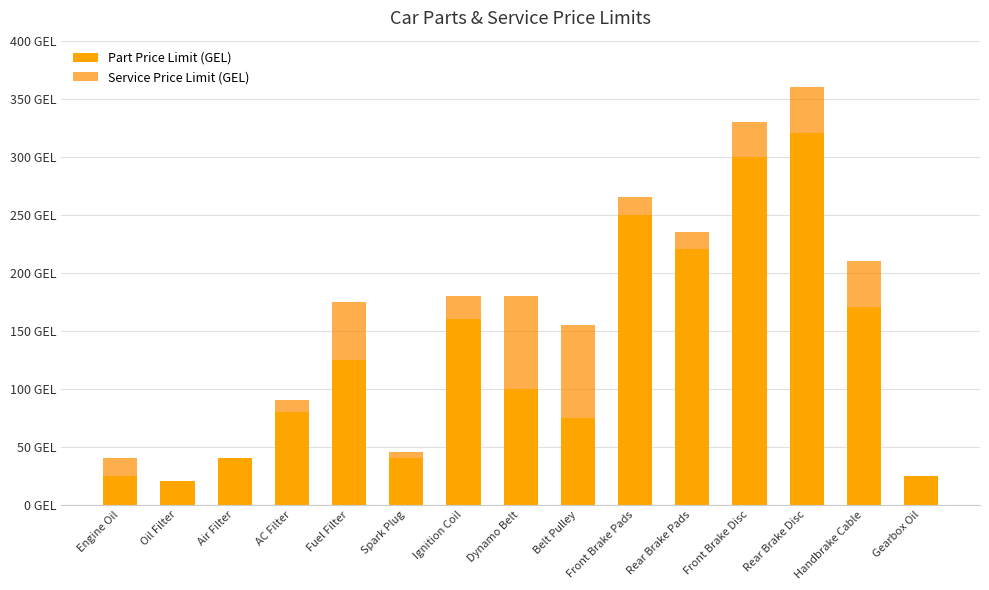

Is it true that Service Price Limit (GEL) equals -47 at Oil Filter?

False